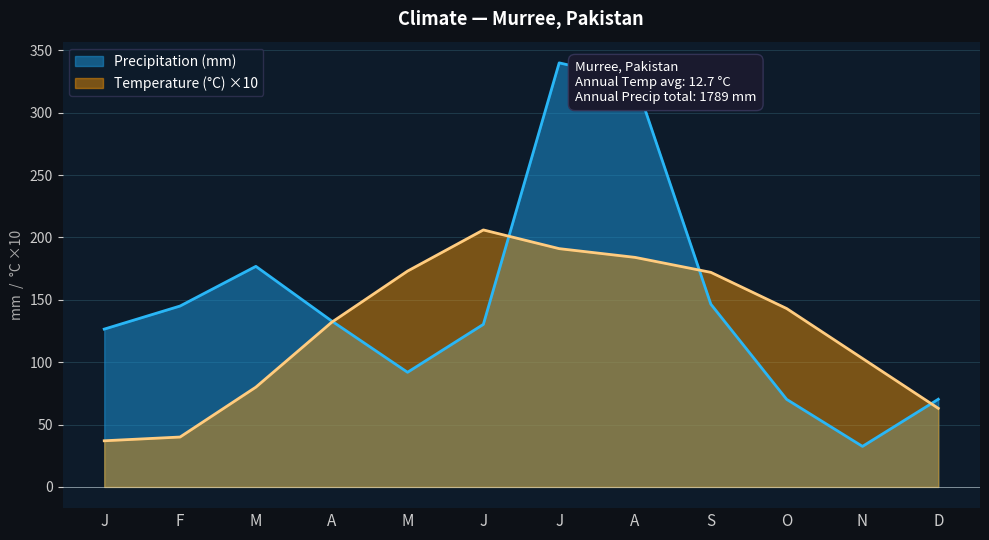

What is the value of the Temperature (°C) point at the 12th from the left?

63.0